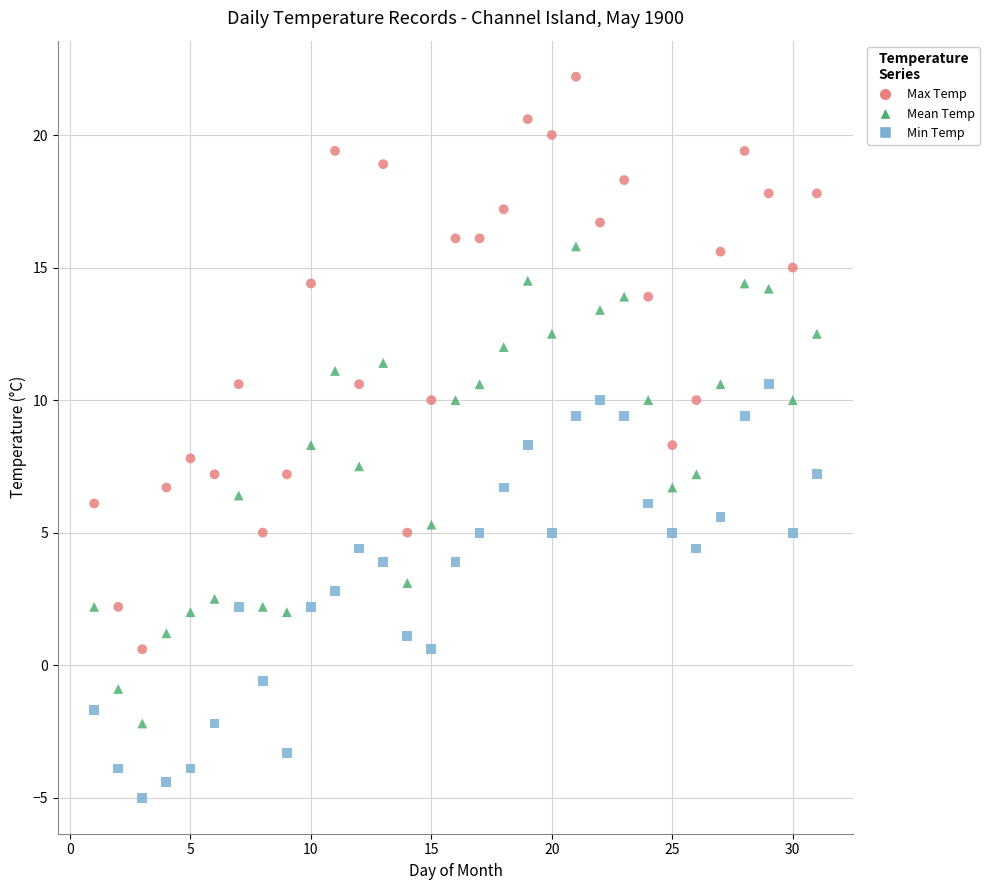

Across all data points, what is the range of X values (max minus min)?

30.0